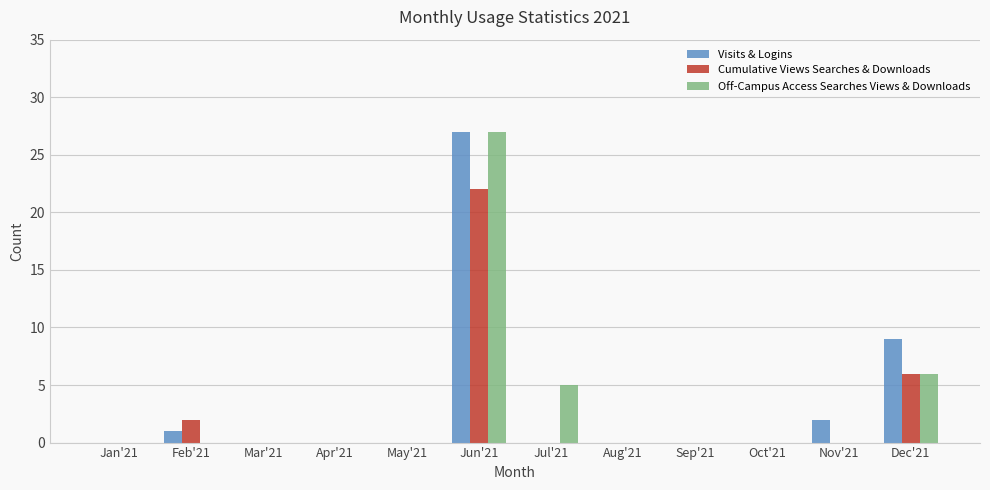

What is the sum of the Visits & Logins values at Feb'21 and Dec'21?

10